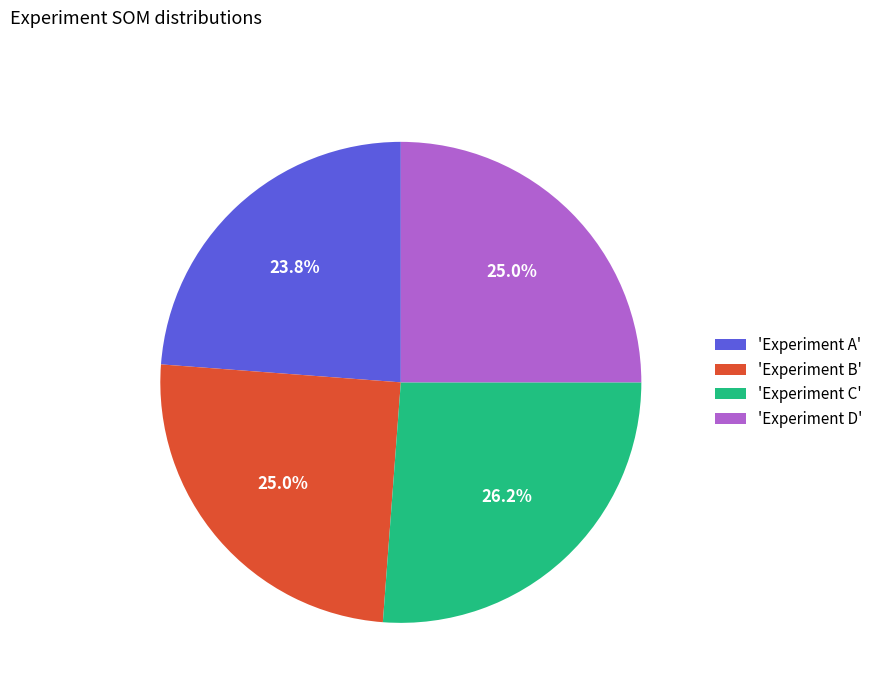

Which slice is the largest?

'Experiment C'